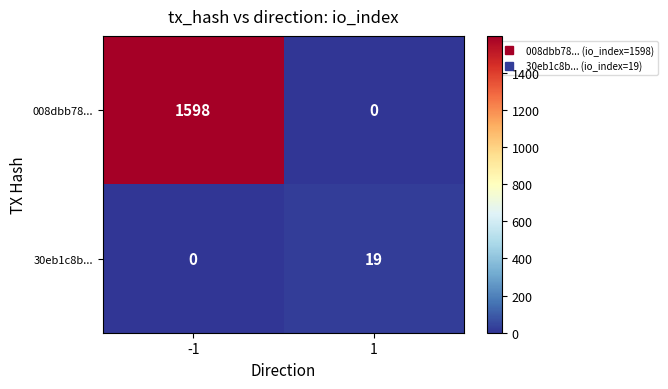

The 30eb1c8b... series shows 4 at 1. True or false?

False